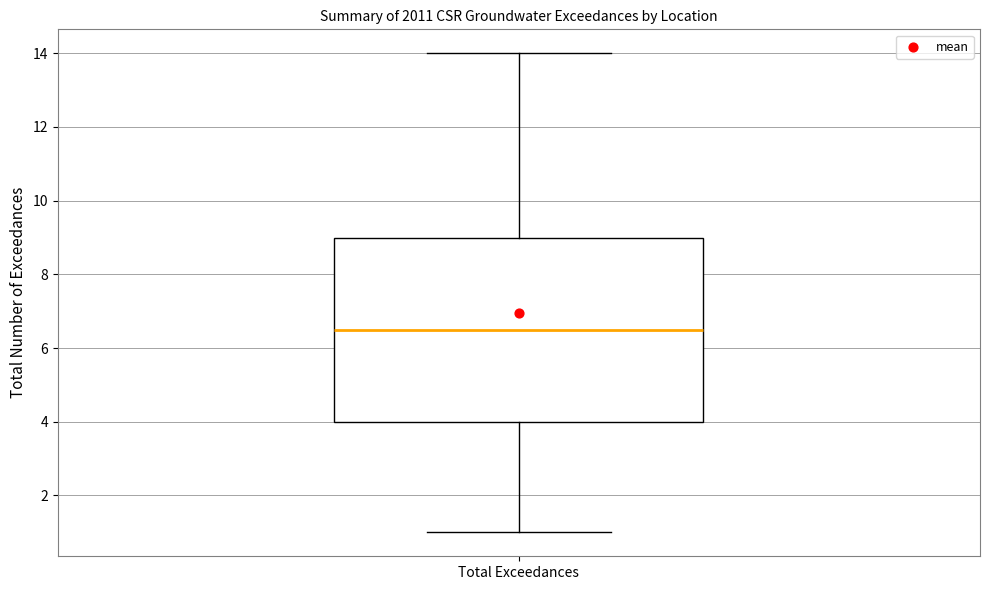

Read this box plot against the y-axis: the position of the median line, the range covered by the box, and the ends of both whiskers. The values are not printed on the chart, so give them approximately, as read against the axis.

median 6.6, box 4.0 to 9.0, whiskers 1.0 to 14.0